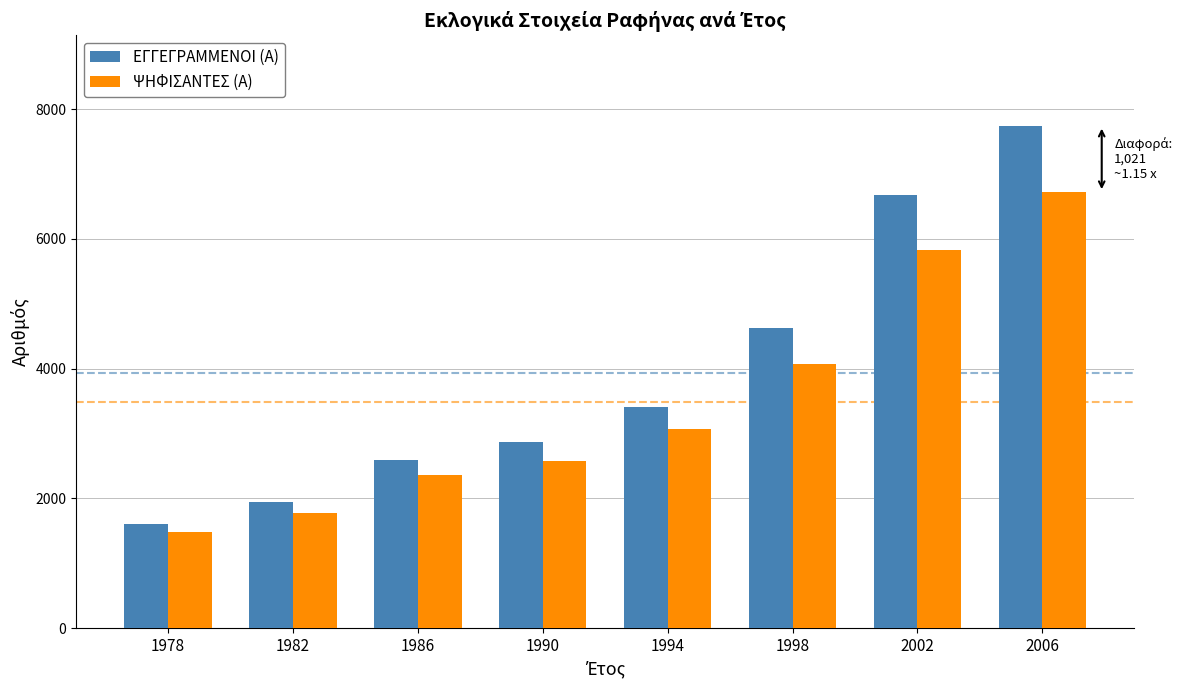

How many bars are there in total?

16